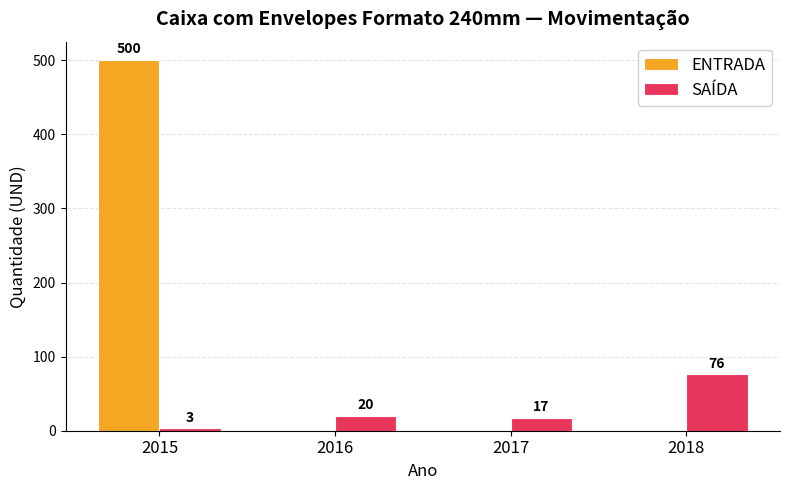

What is the sum of all ENTRADA values?

500